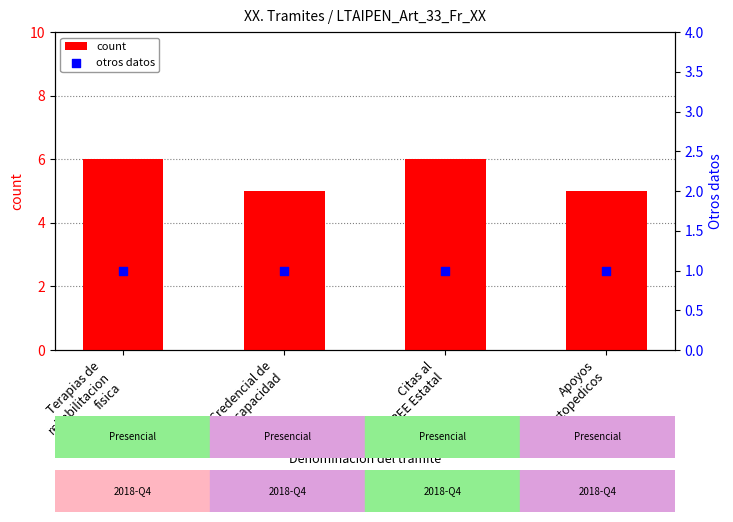

What are all the series names shown in the legend?

count, otros datos